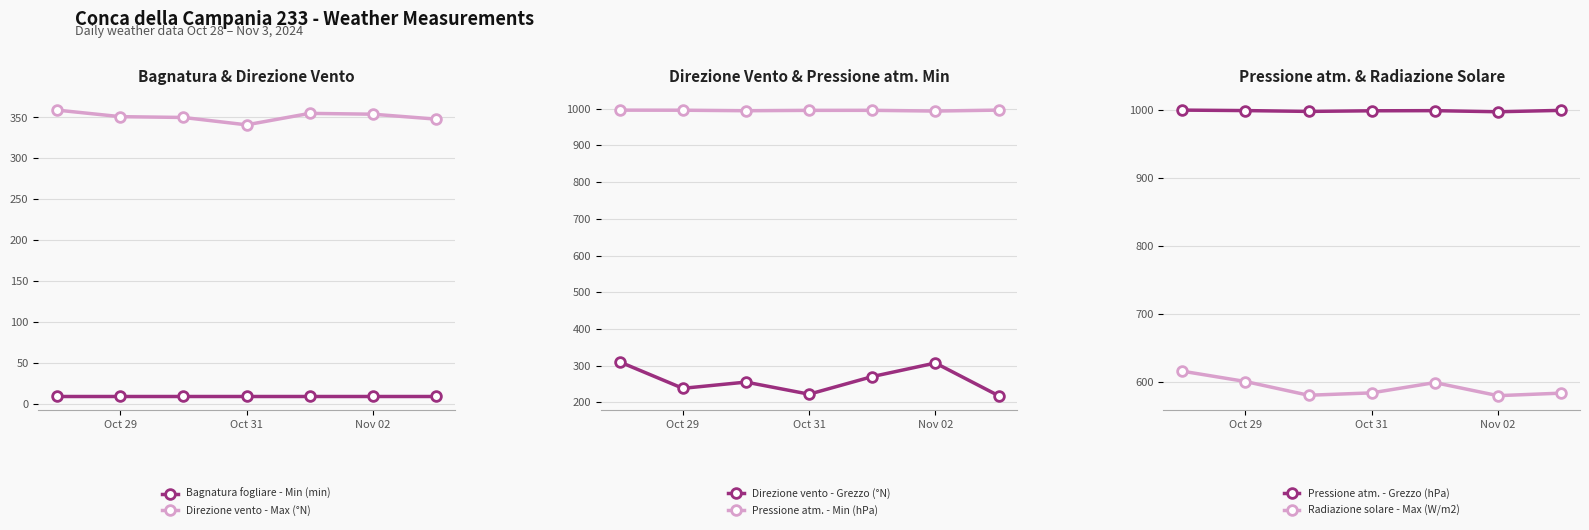

How many lines are shown in the chart?

6